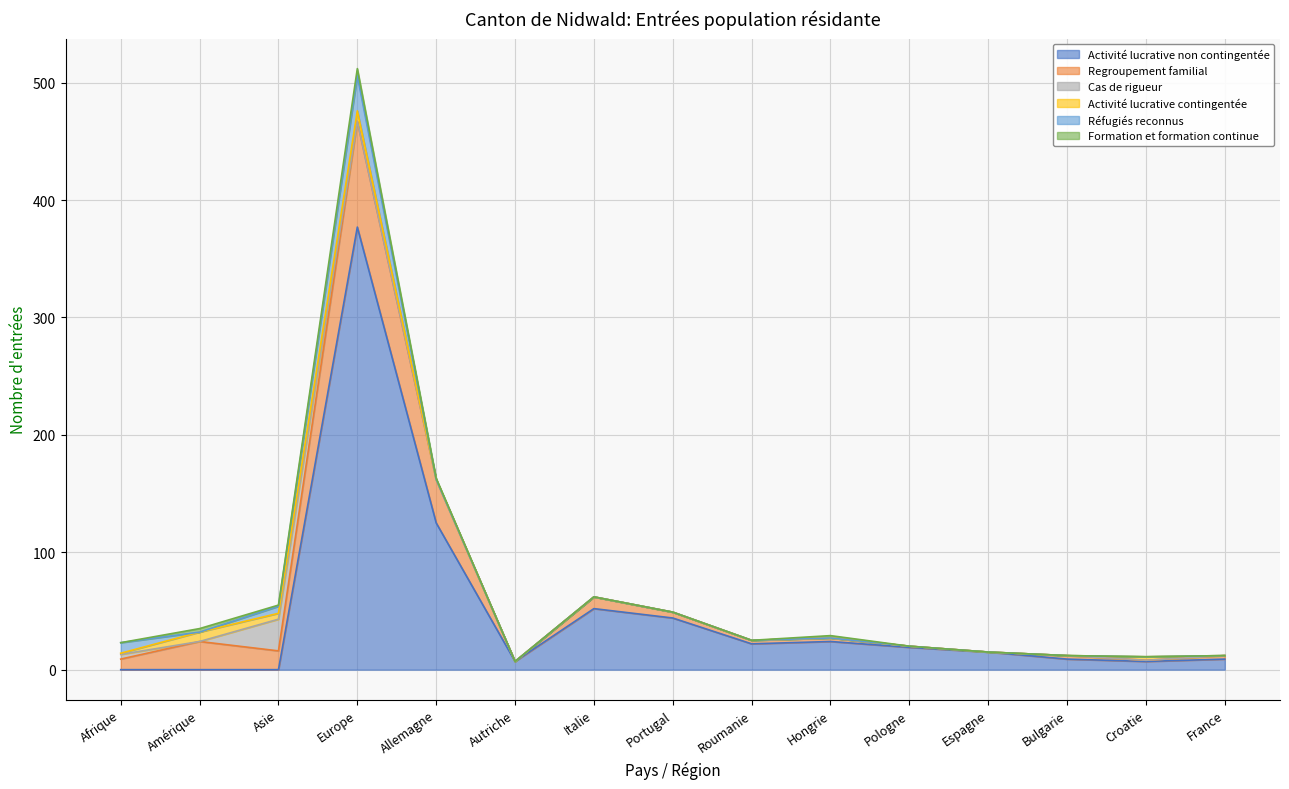

True or false: Activité lucrative non contingentée and Activité lucrative contingentée intersect in this chart.

True